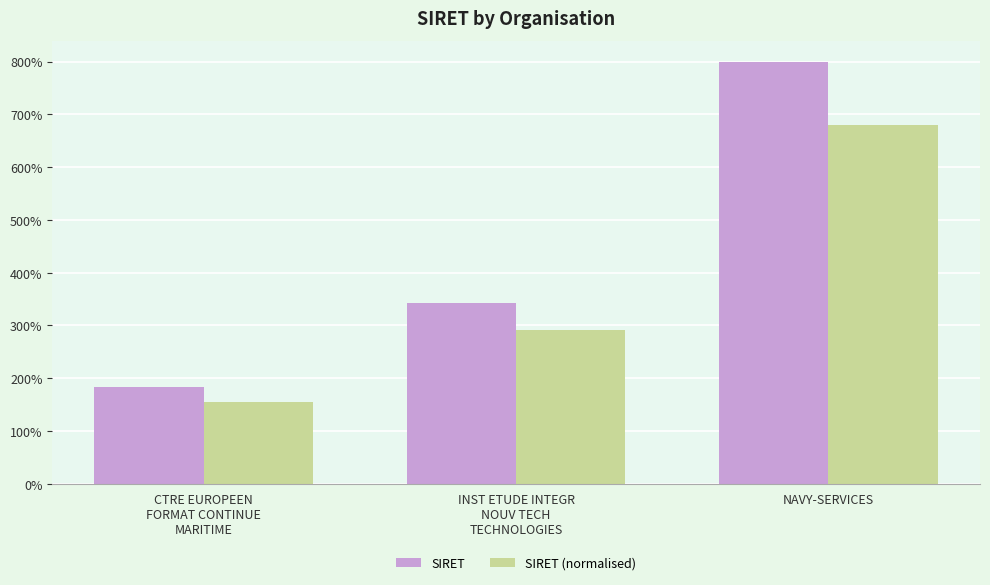

What are all the series names shown in the legend?

SIRET, SIRET (normalised)